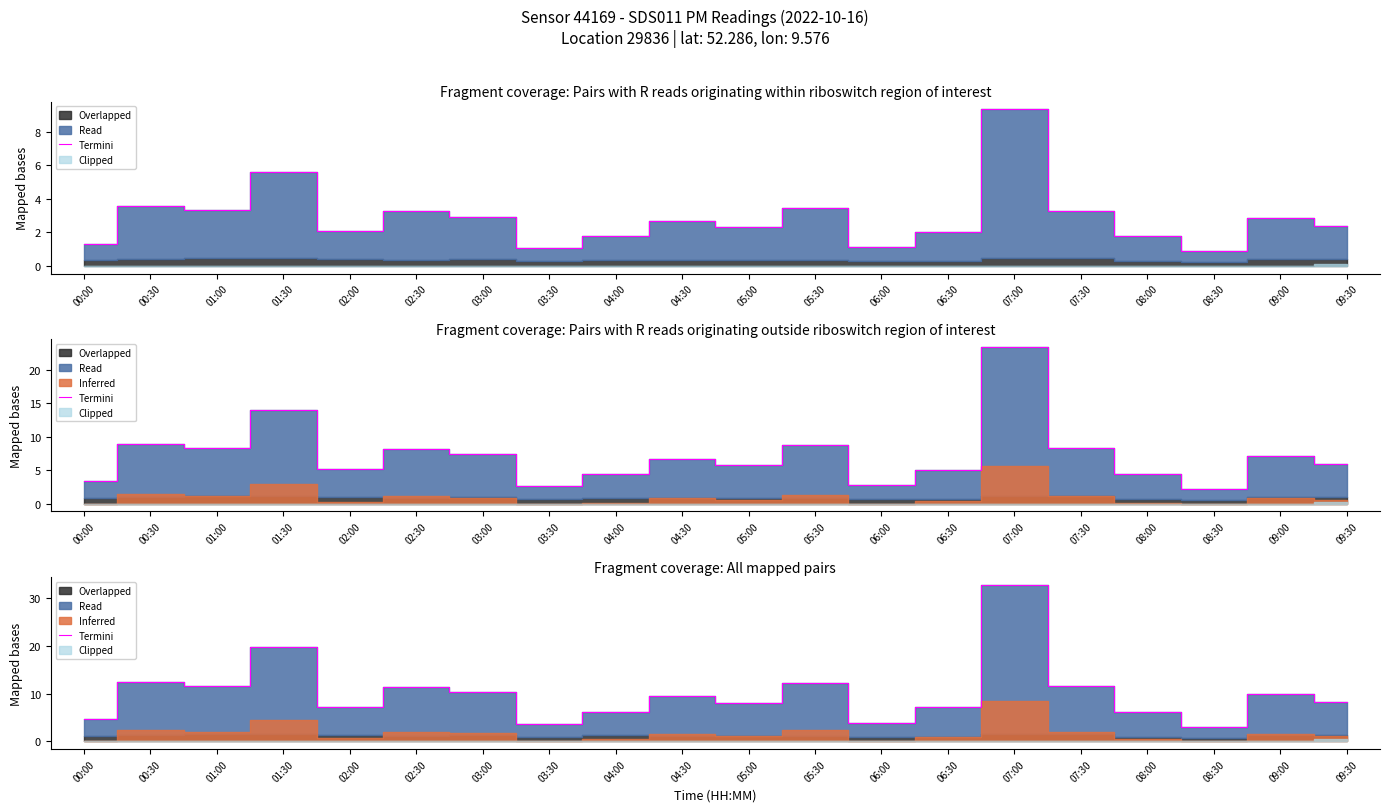

What is the value of the 12th point from the left?

12.1